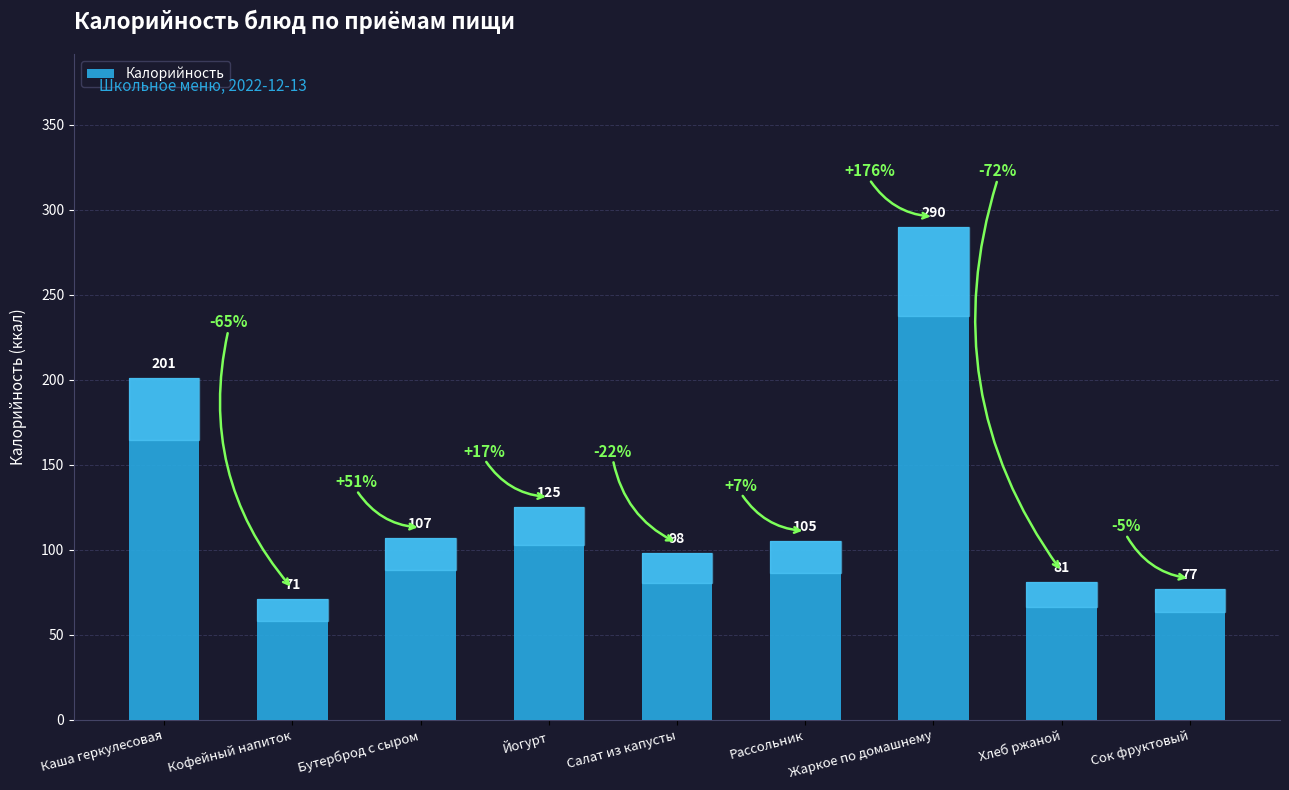

Approximately how many times larger is the value at Кофейный напиток compared to Жаркое по домашнему?

0.2